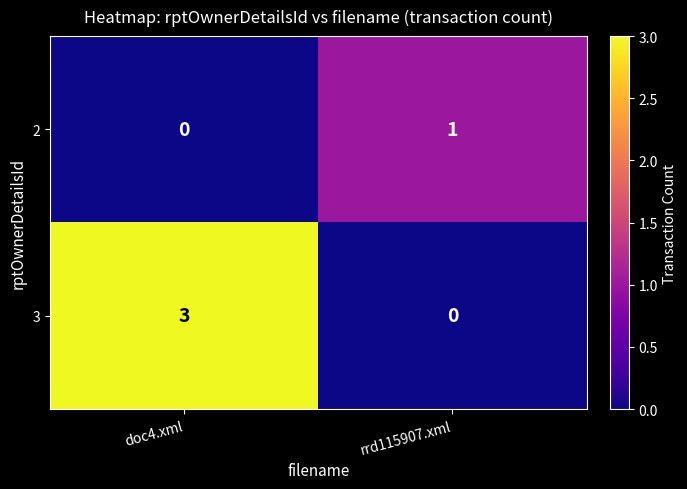

At which label does 2 reach its peak?

rrd115907.xml